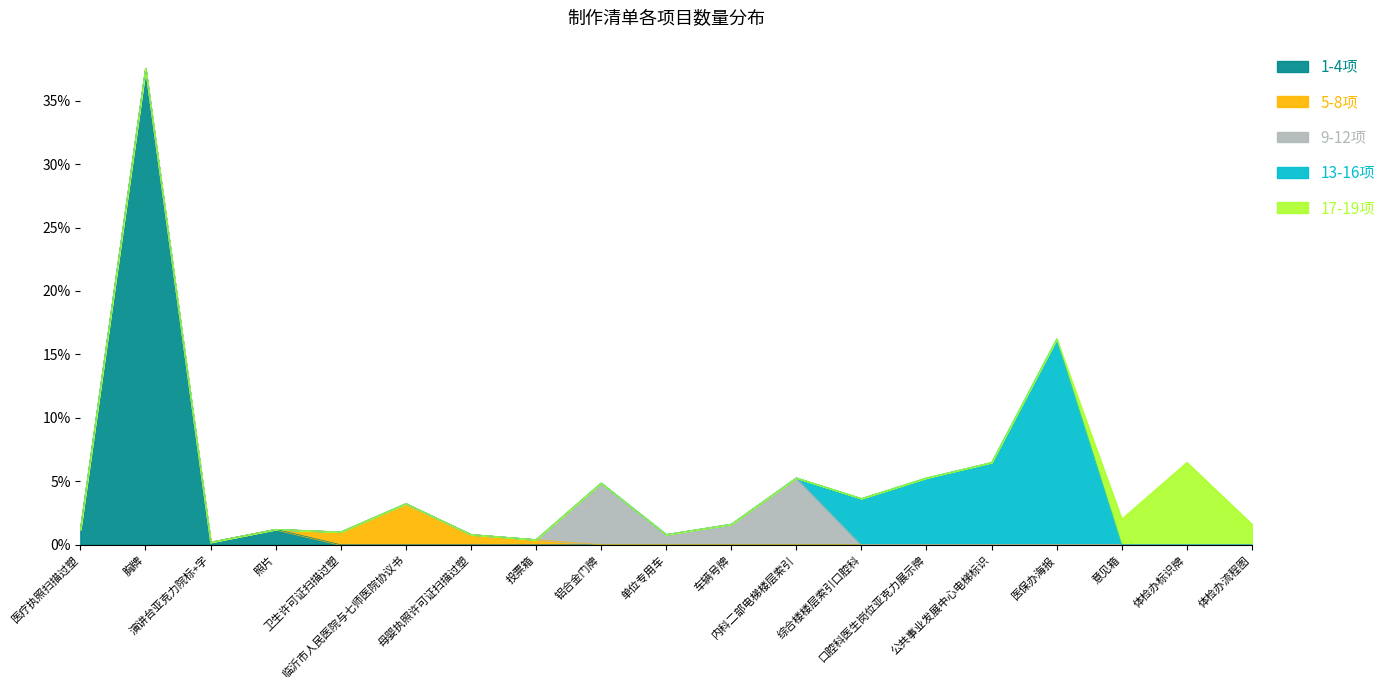

Which label corresponds to the smallest value in the chart?

演讲台亚克力院标+字